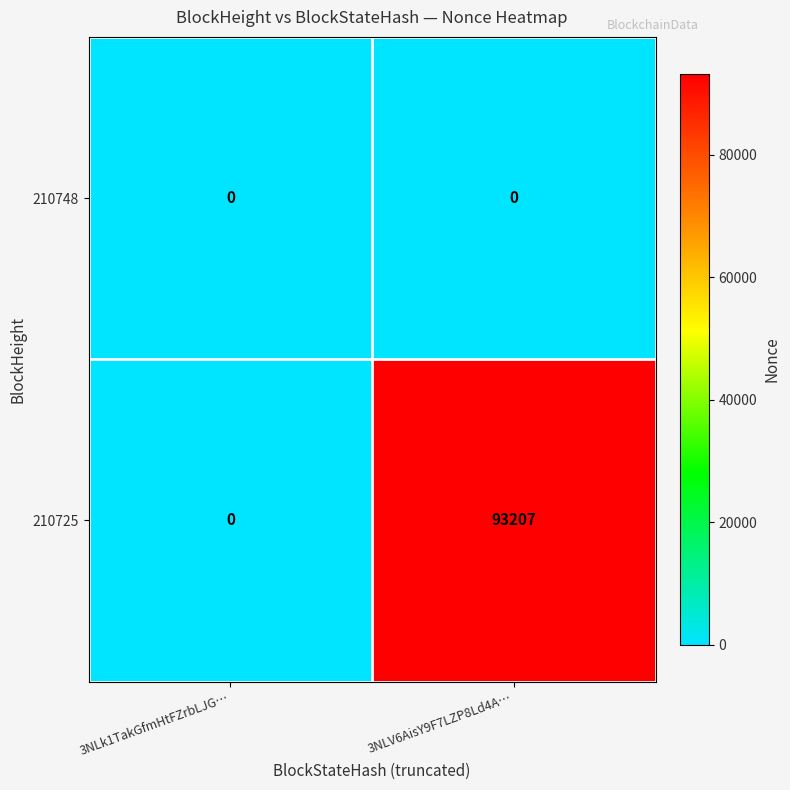

What is the greatest value displayed?

93207